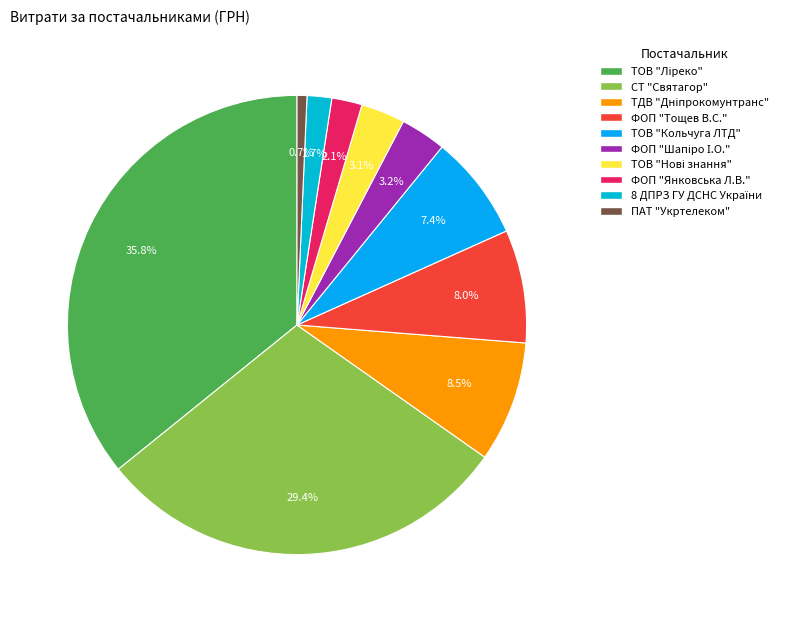

Count the number of slices in the pie.

10